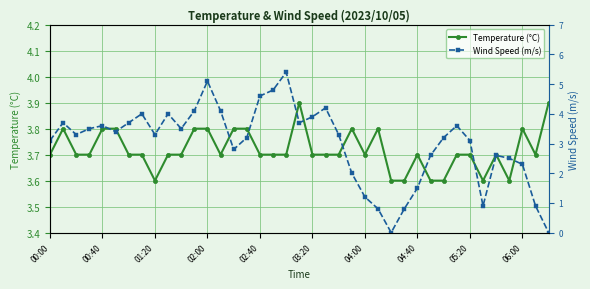

True or false: Temperature (°C) has more than 0 interior local peaks.

True